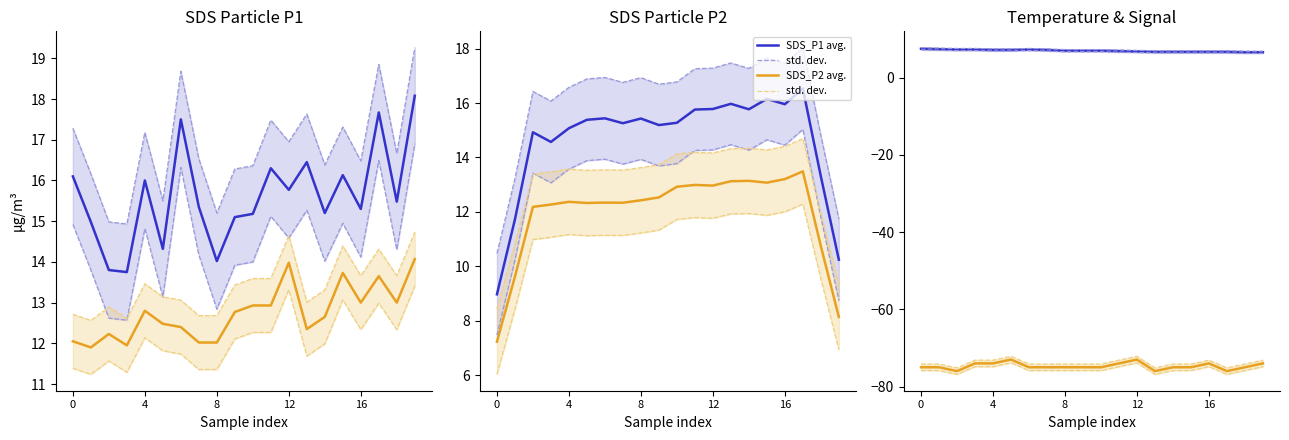

What is the sum of the SDS_P2 values at 13 and Temp?

24.6